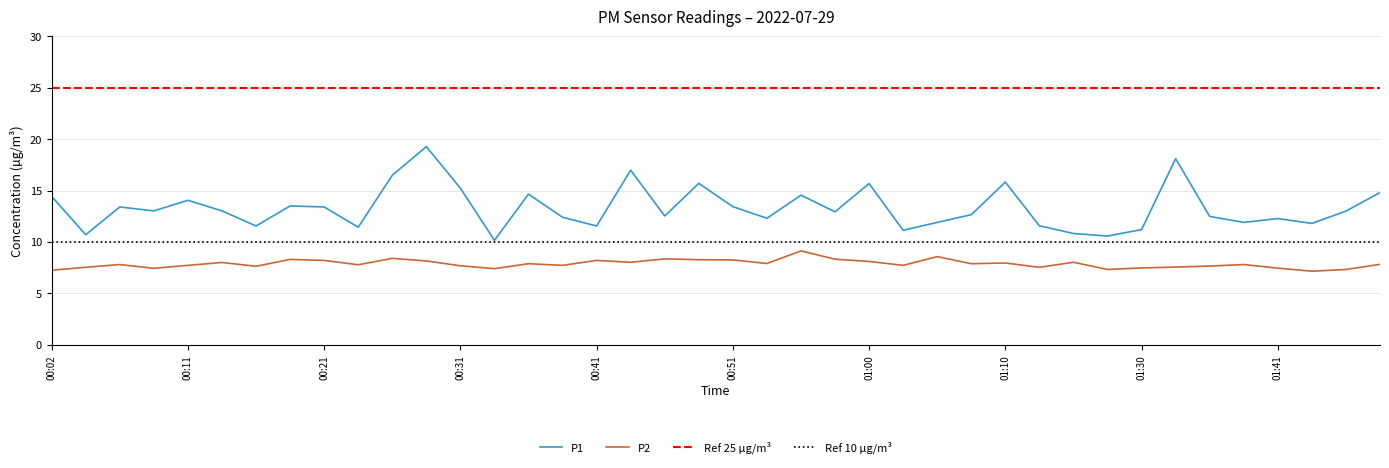

What is the difference between the maximum and minimum values in the P1 series?

9.1